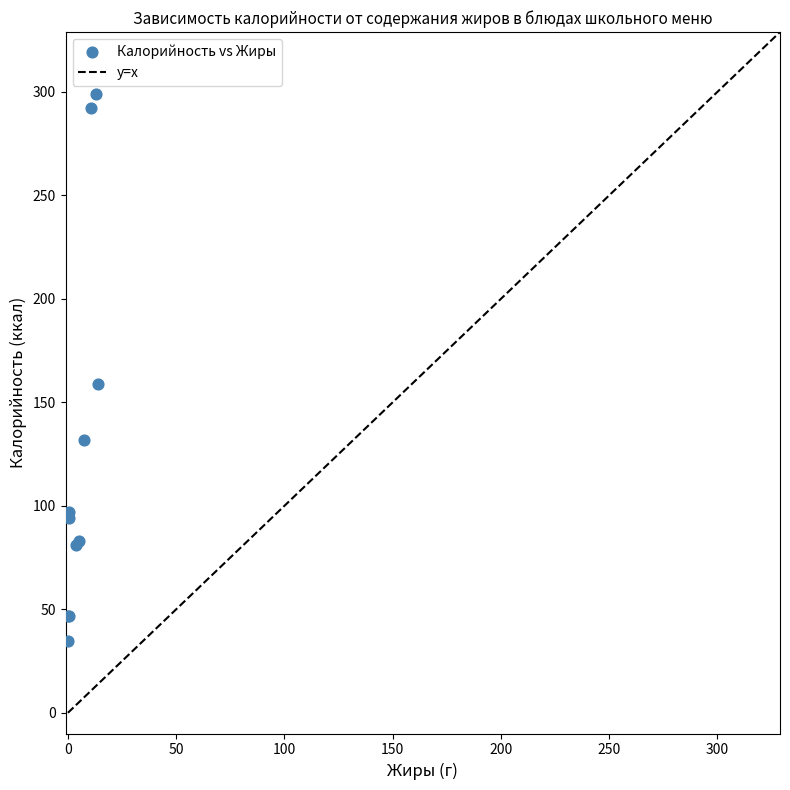

What Y value in the scatter plot is closest to 166?

159.0